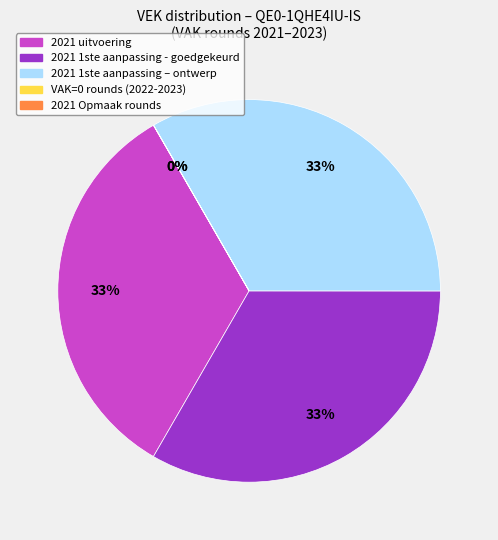

Is there any slice that represents more than half of the pie?

No